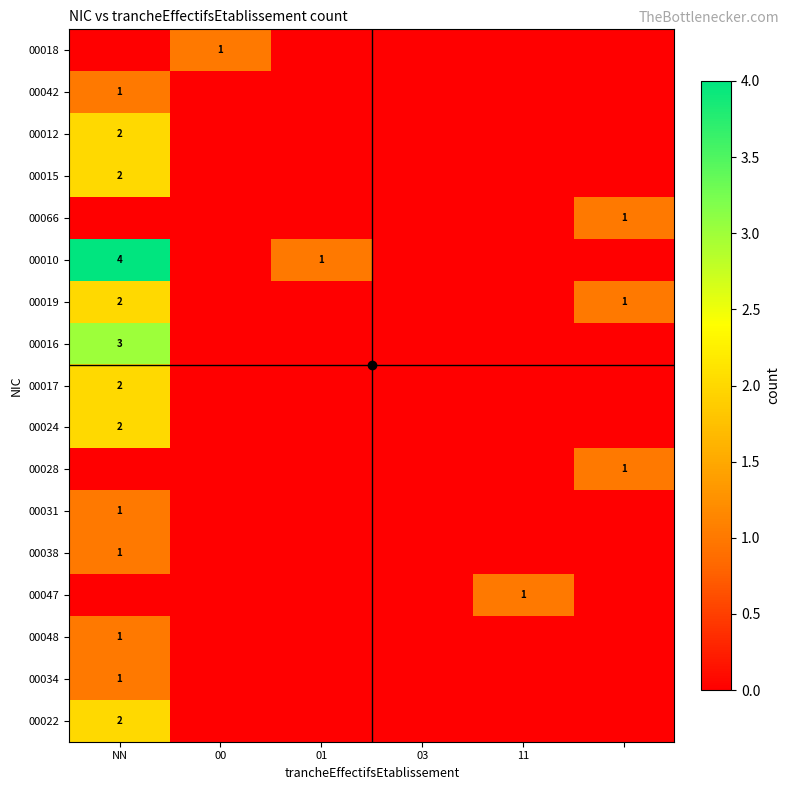

How many 00022 values are between 0 and 1?

5